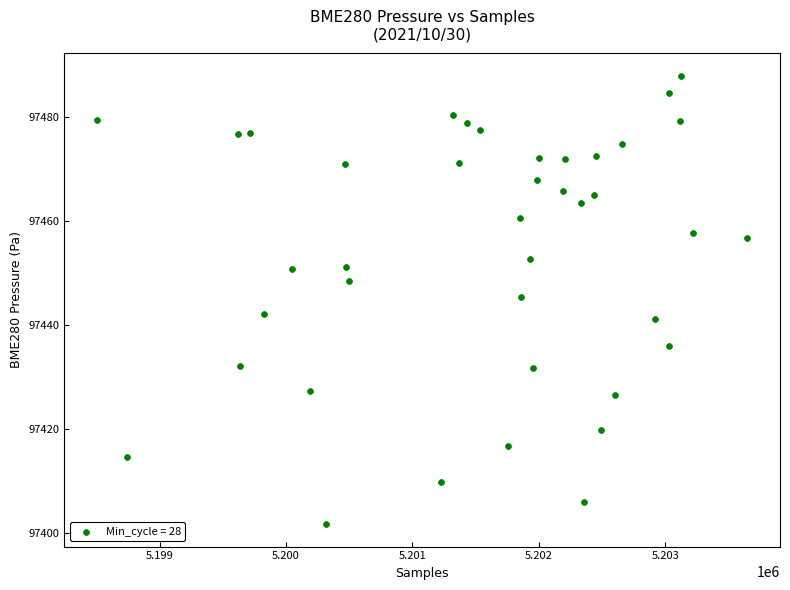

What is the range of X values (max minus min)?

5145.0